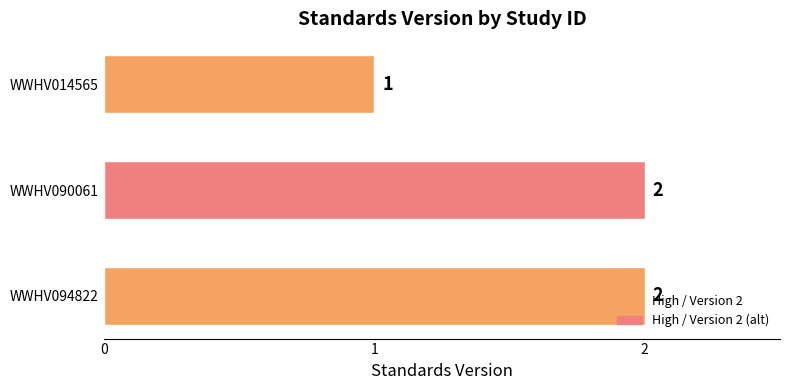

What is the sum of the values at WWHV014565 and WWHV094822?

3